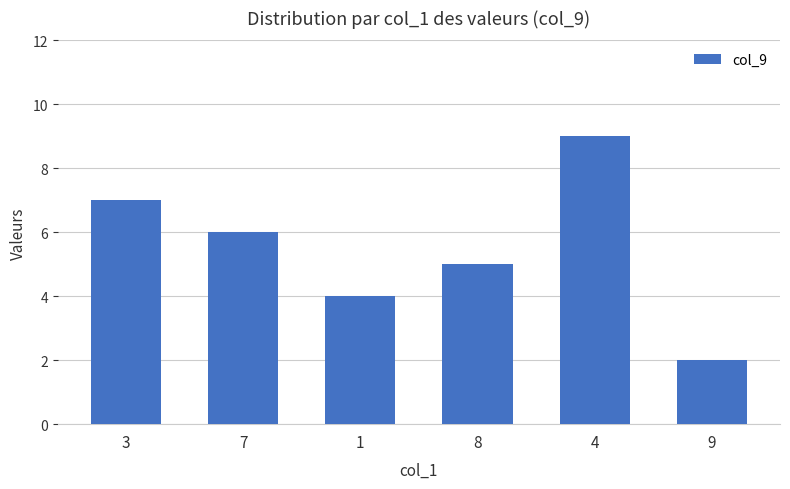

The chart shows a value of 6 at 7. True or false?

True